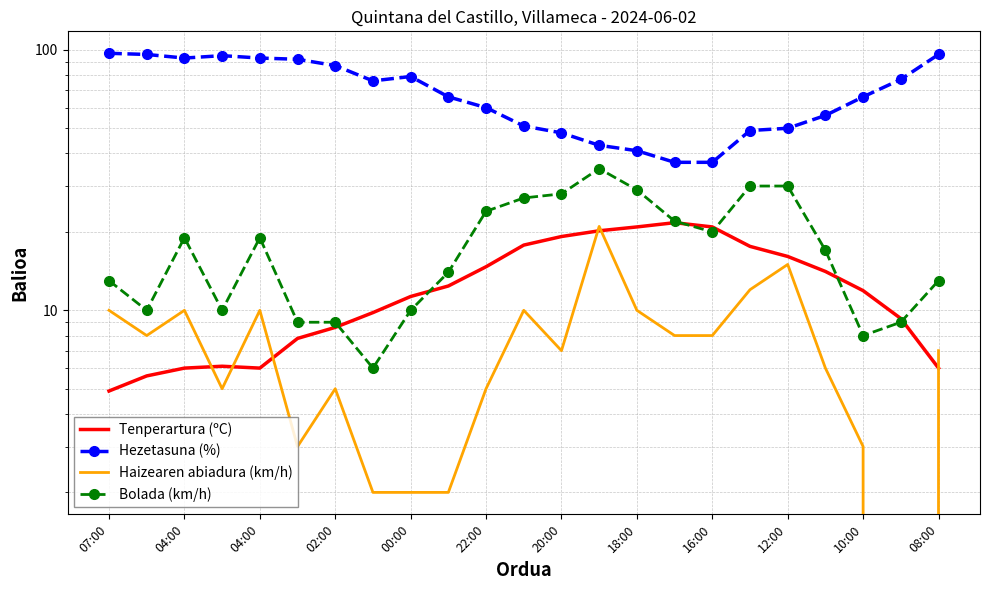

How many interior local valleys does the Bolada (km/h) series have?

5